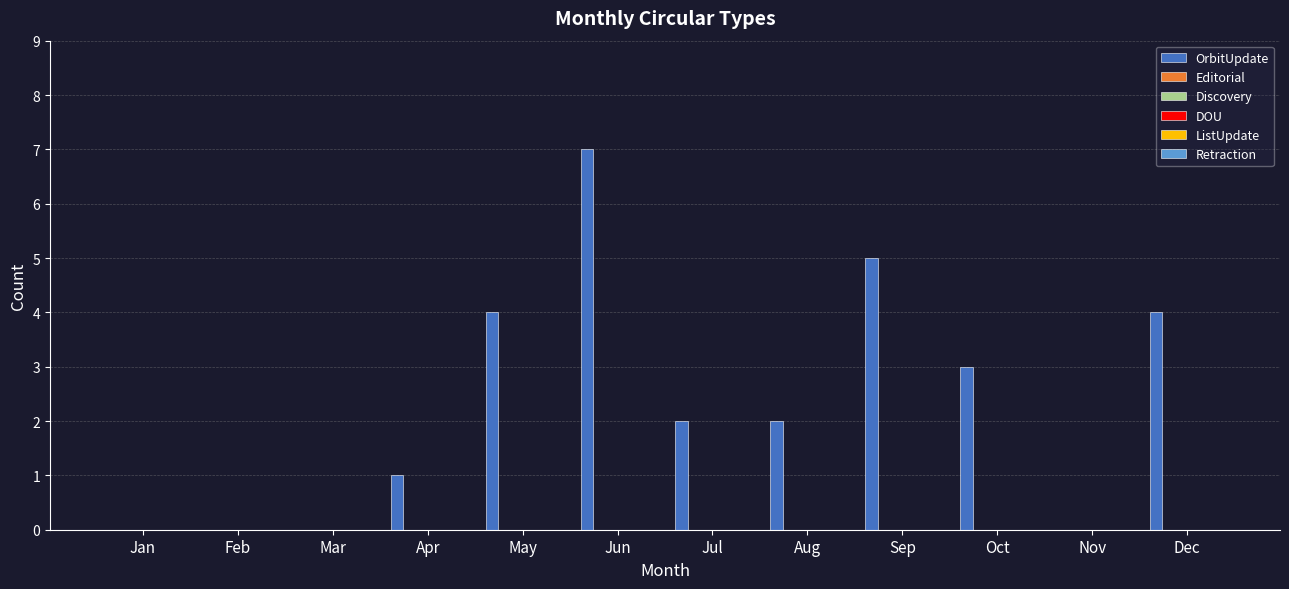

What is the sum of all values?

28